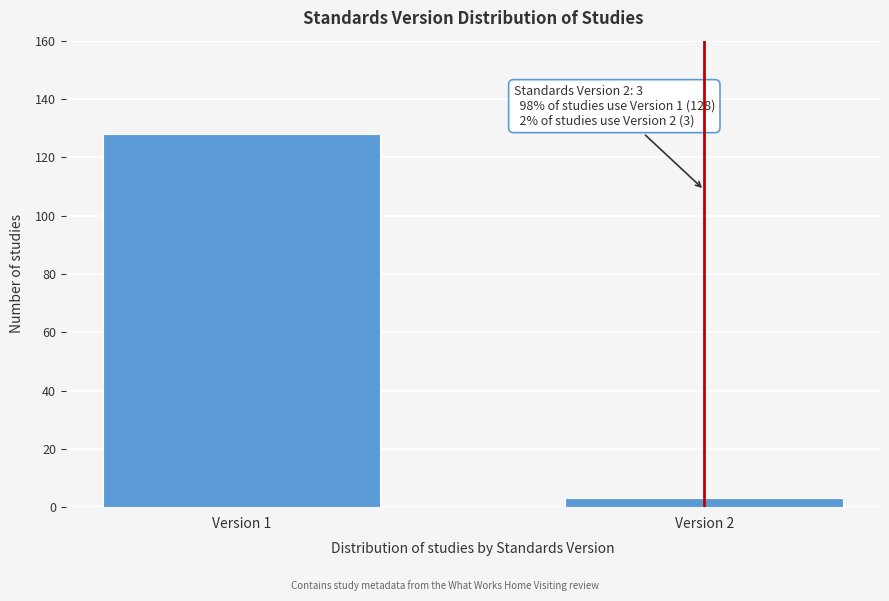

Reading left to right, transcribe all the data shown in this chart.

Version 1=128	Version 2=3